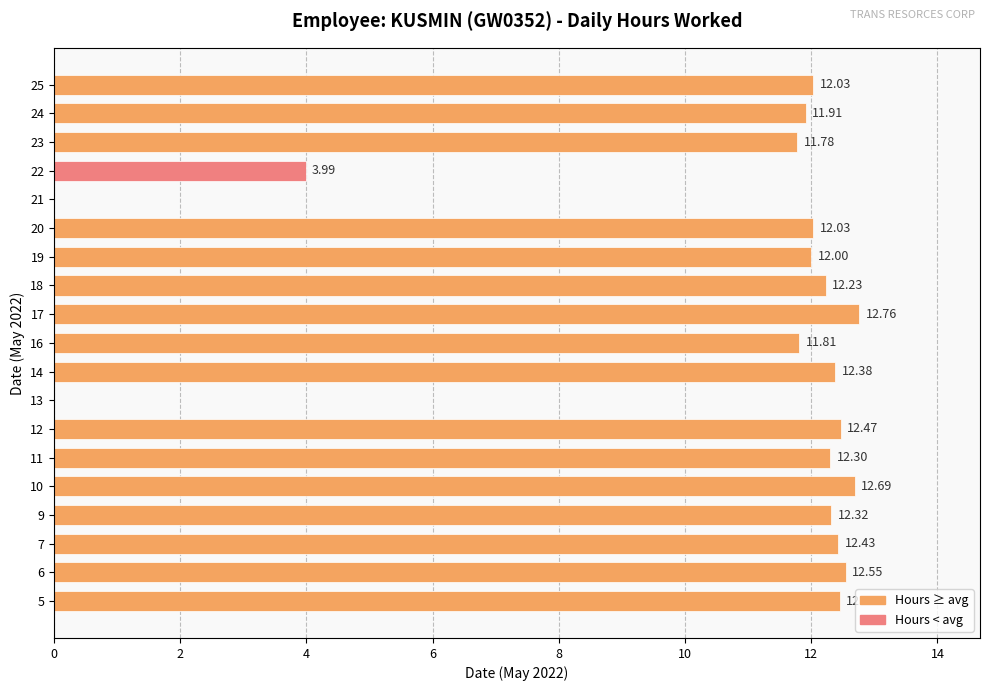

What is the change in value from 10 to 21?

-12.7